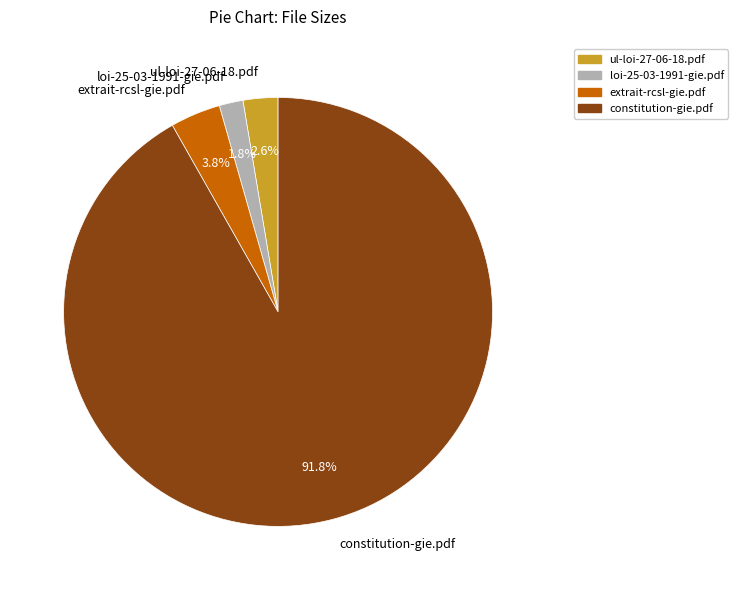

Approximately how many times larger is the value at loi-25-03-1991-gie.pdf compared to extrait-rcsl-gie.pdf?

0.5